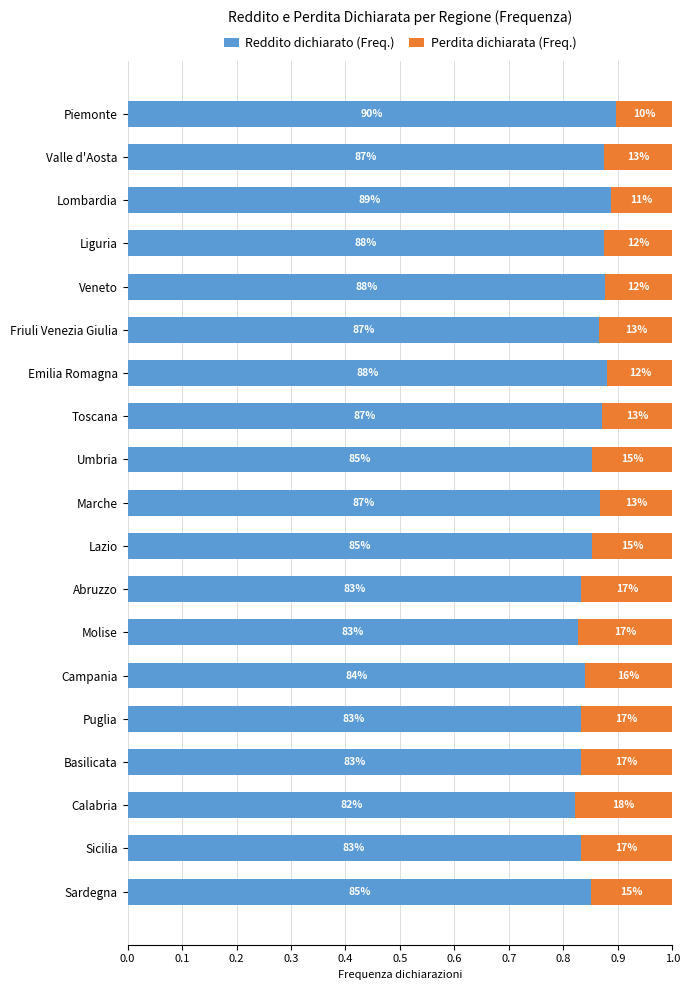

What are all the series names shown in the legend?

Reddito dichiarato (Freq.), Perdita dichiarata (Freq.)